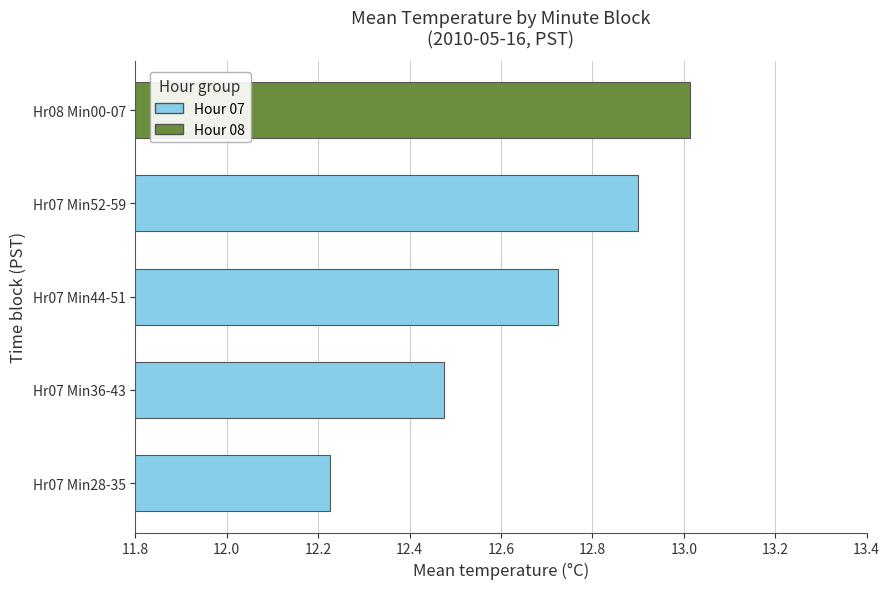

List the labels in order of value, largest first.

Hr08 Min00-07, Hr07 Min52-59, Hr07 Min44-51, Hr07 Min36-43, Hr07 Min28-35